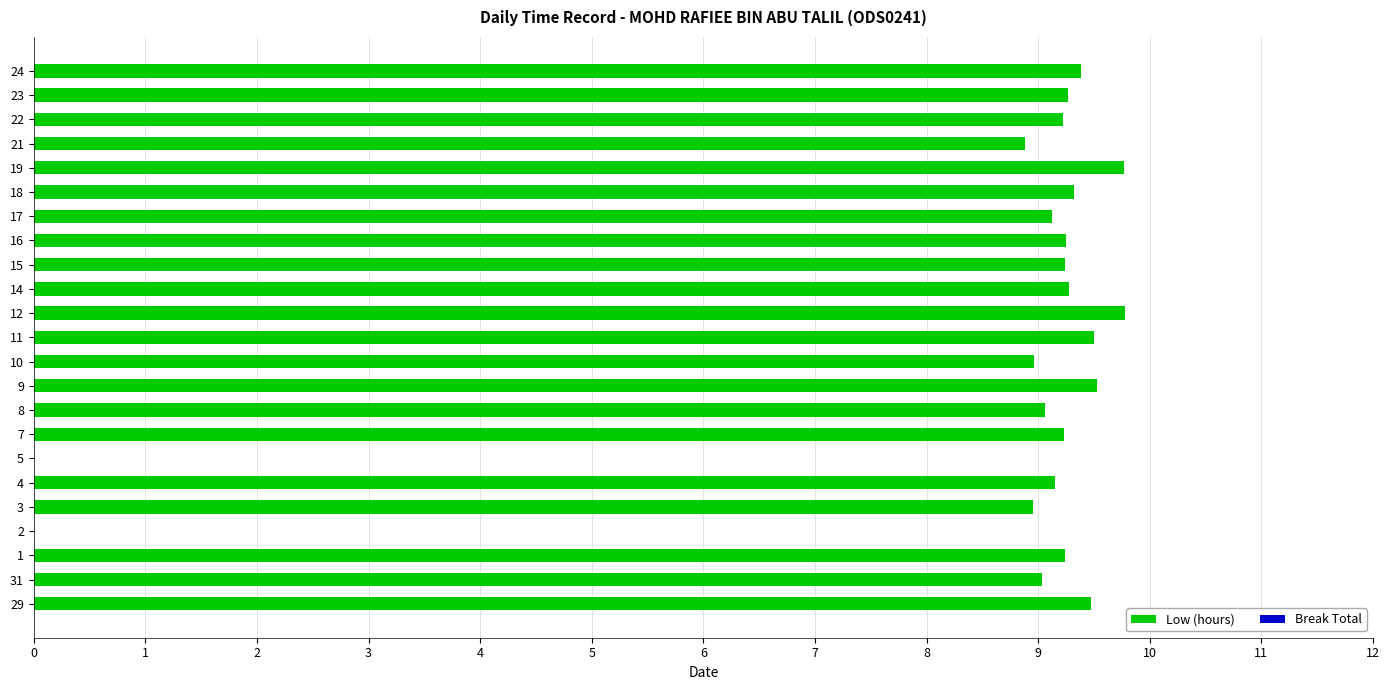

What is the ratio of the value at 3 to the value at 15?

1.0